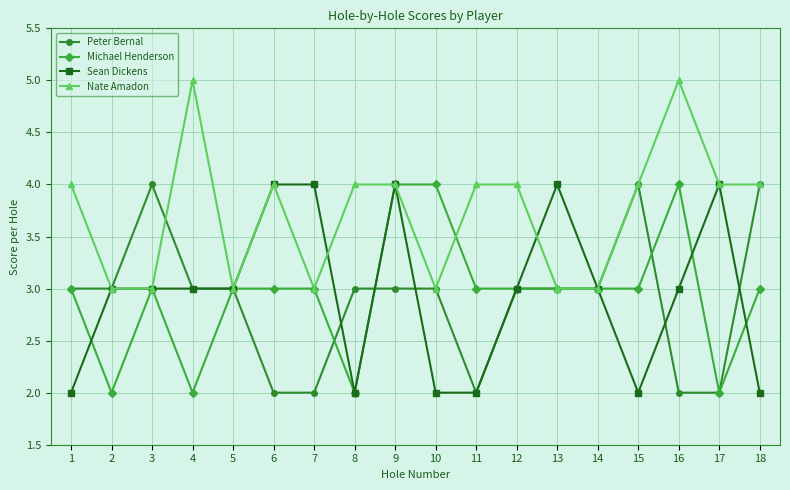

The value of Peter Bernal at 12 is 3. True or false?

True